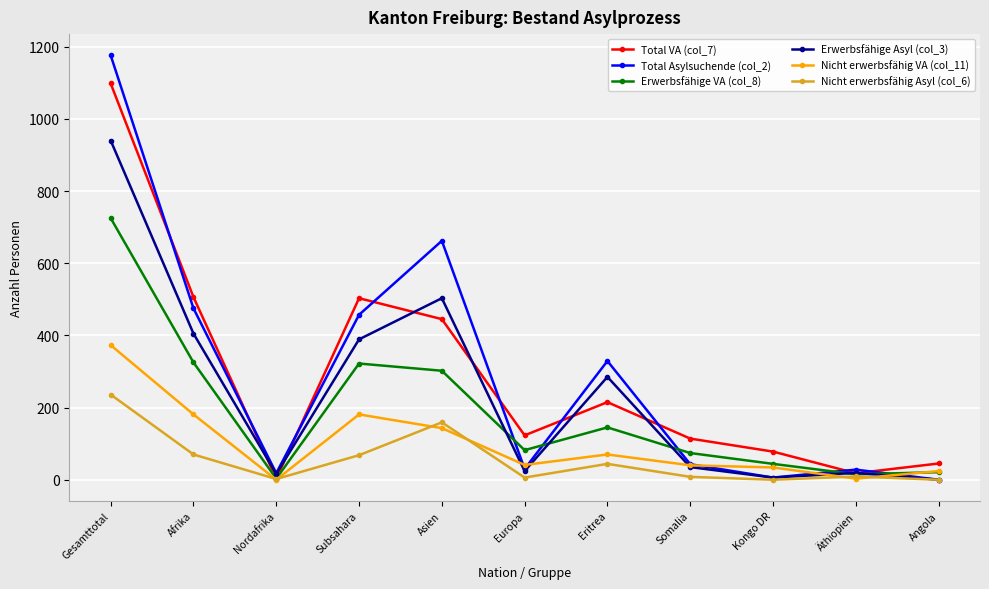

At which category does Nicht erwerbsfähig Asyl (col_6) reach its first local valley?

Nordafrika